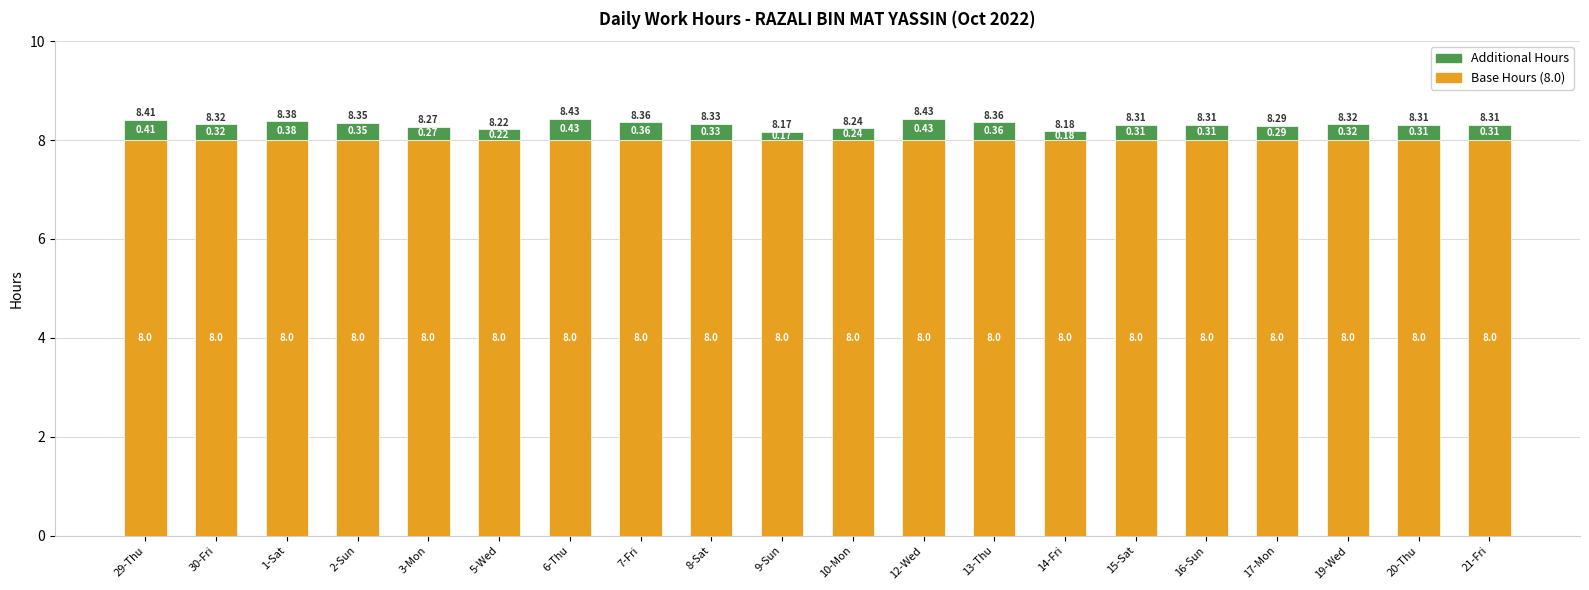

What is the total value across all series at 5-Wed?

8.2